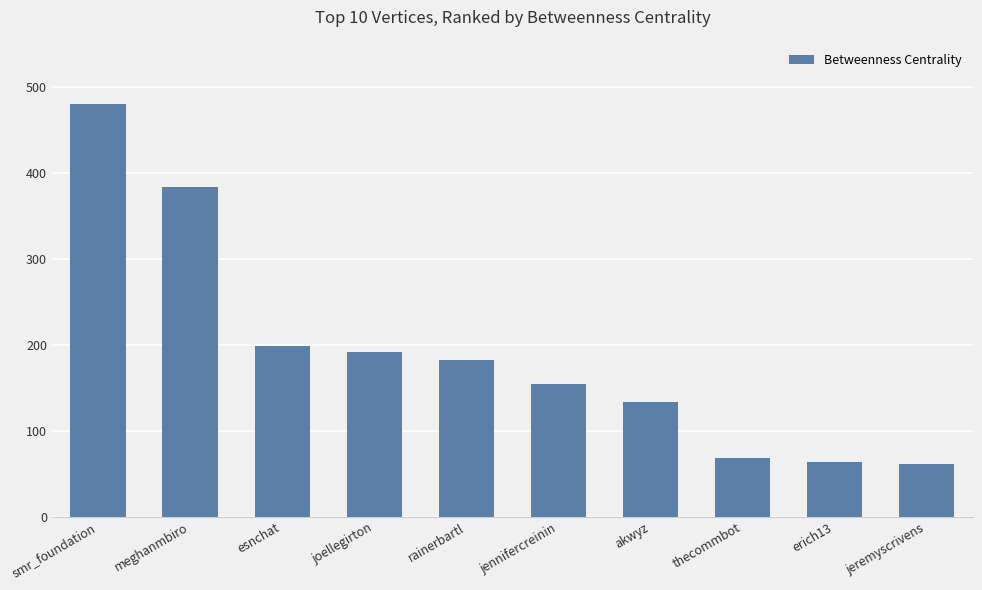

What is the label of the 1st bar from the left?

smr_foundation